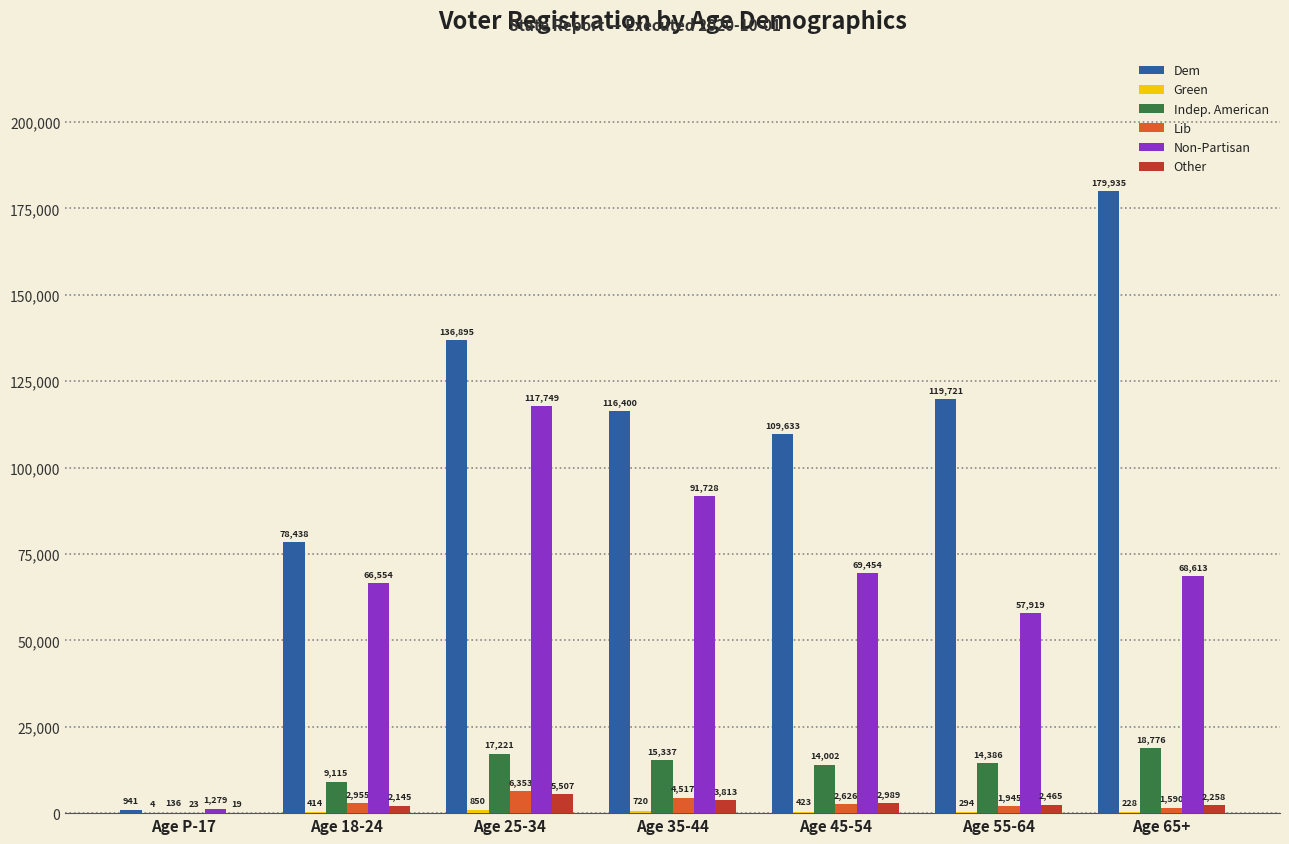

At which category does the chart reach its peak across all series?

Age 65+